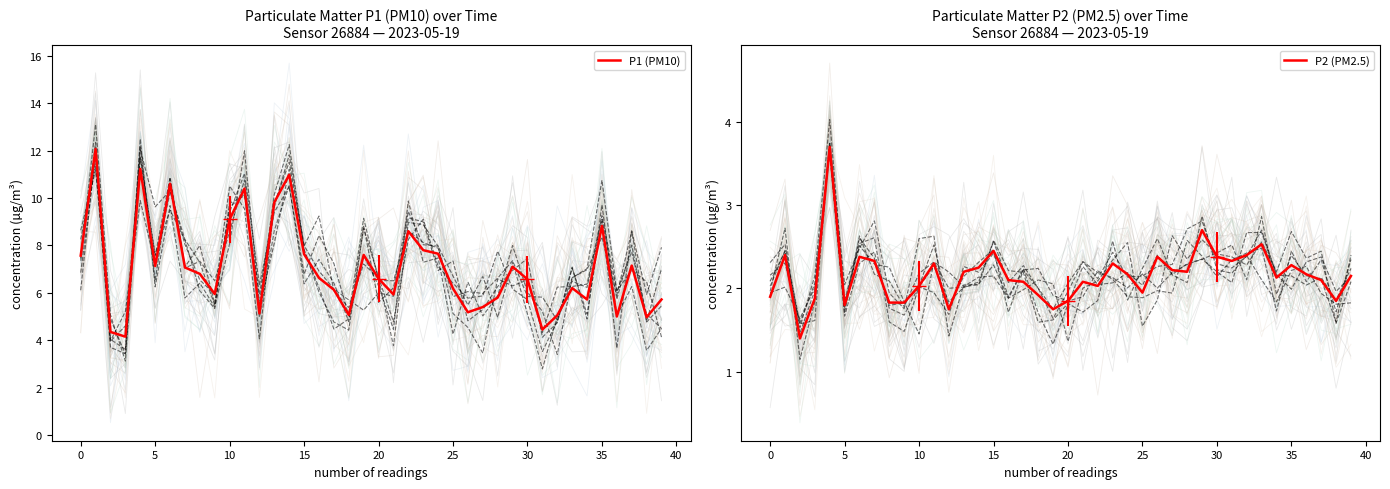

Reading right to left, extract all data points from this chart.

P1 (PM10): 5.7	5.0	7.2	5.0	8.8	5.7	6.2	5.0	4.5	6.6	7.1	5.8	5.4	5.2	6.2	7.7	7.8	8.6	5.9	6.6	7.6	5.1	6.1	6.6	7.6	11.0	9.8	5.1	10.4	9.1	6.0	6.8	7.1	10.6	7.1	11.2	4.2	4.3	12.1	7.6
P2 (PM2.5): 2.1	1.9	2.1	2.2	2.3	2.1	2.5	2.4	2.3	2.4	2.7	2.2	2.2	2.4	1.9	2.2	2.3	2.0	2.1	1.9	1.8	1.9	2.1	2.1	2.5	2.2	2.2	1.8	2.3	2.0	1.8	1.8	2.3	2.4	1.8	3.7	1.9	1.4	2.4	1.9